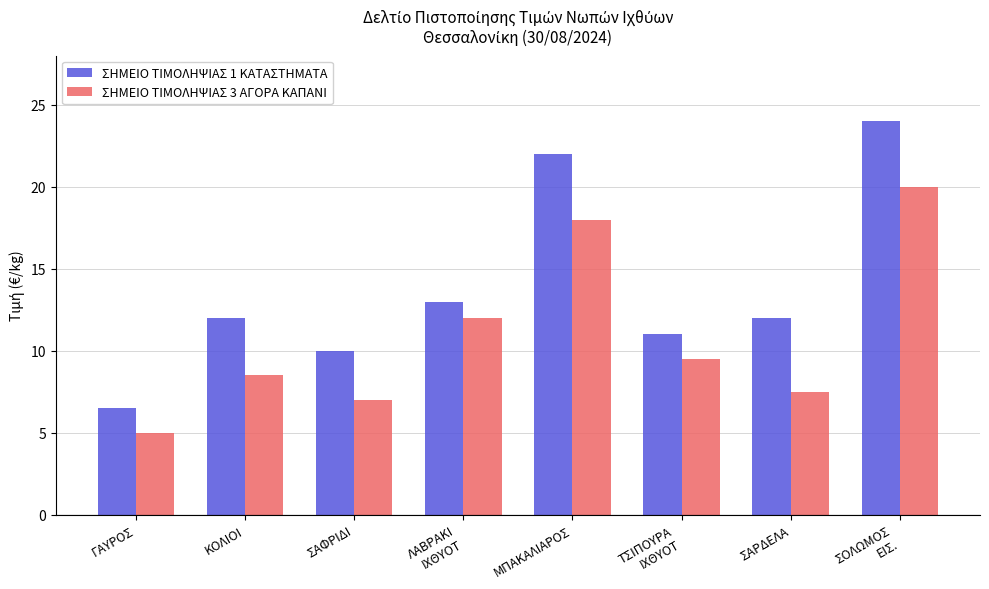

What is the sum of the ΣΗΜΕΙΟ ΤΙΜΟΛΗΨΙΑΣ 1 ΚΑΤΑΣΤΗΜΑΤΑ values at ΣΟΛΩΜΟΣ
ΕΙΣ. and ΚΟΛΙΟΙ?

36.0